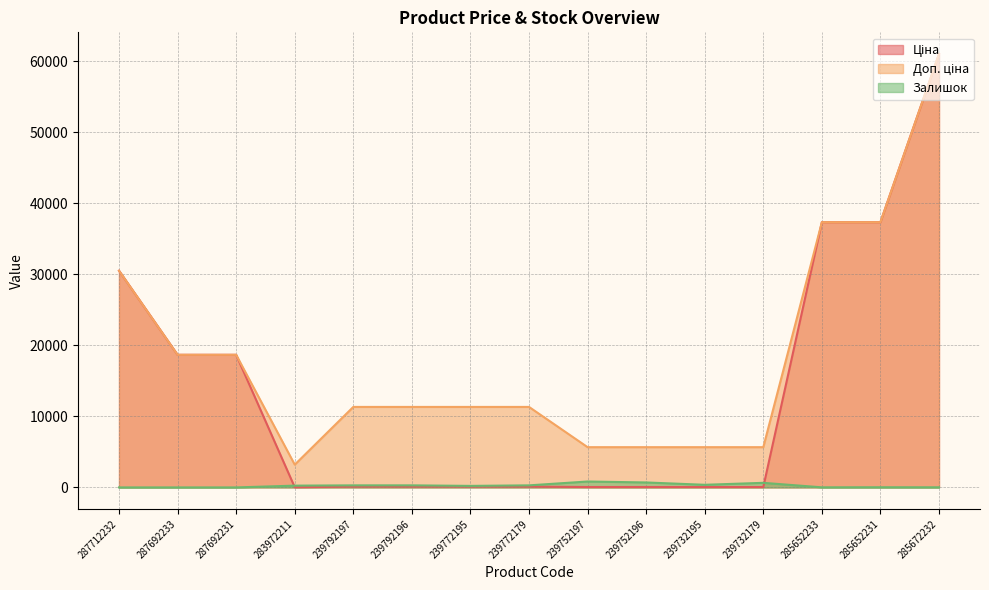

Which series has the largest total across all categories?

Доп. ціна